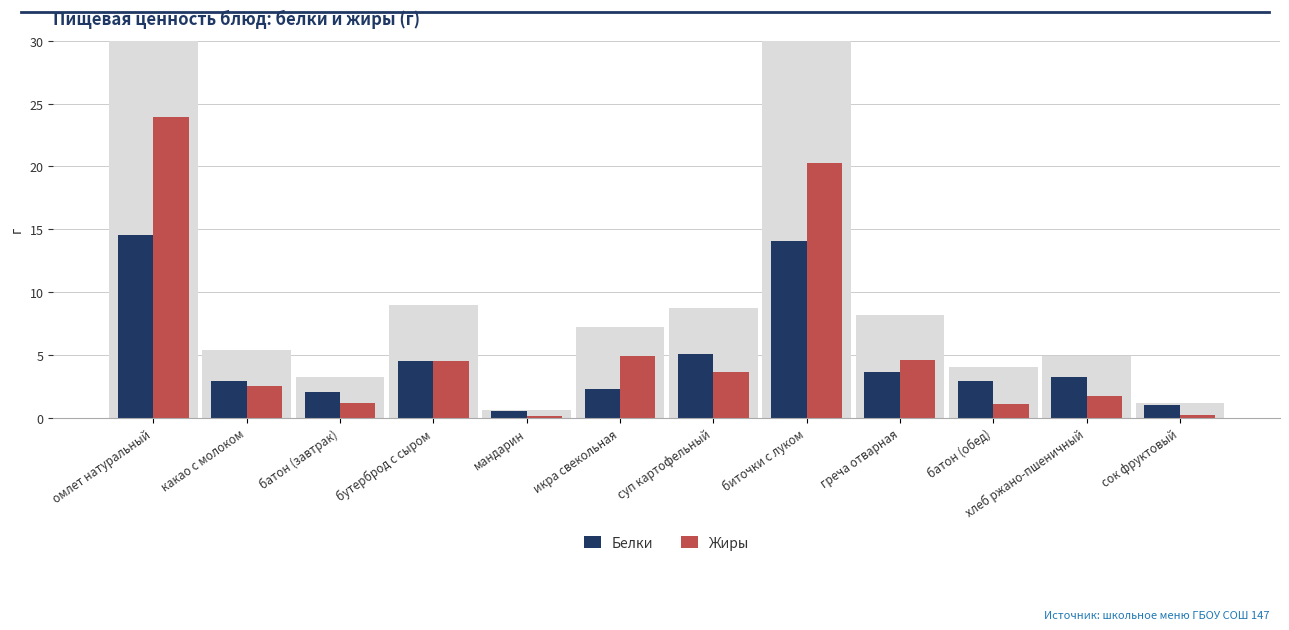

How many series are shown in this chart?

2